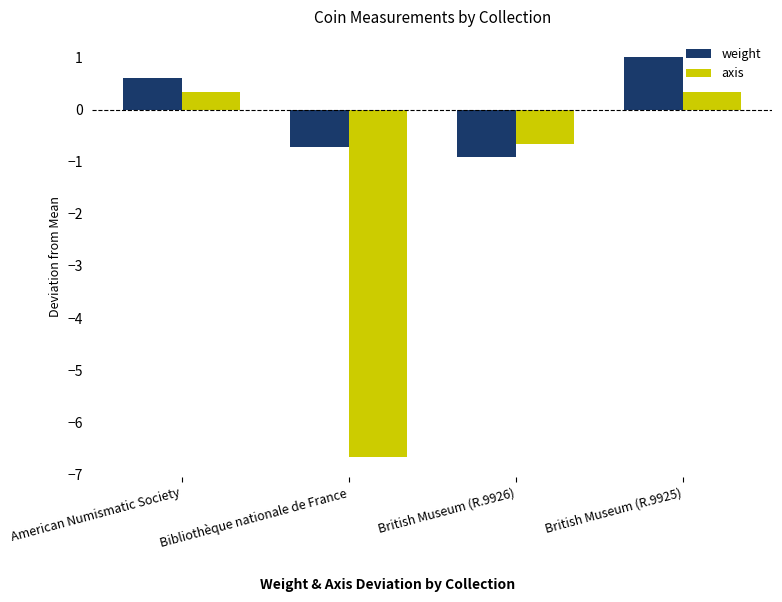

How many groups of bars are there?

4